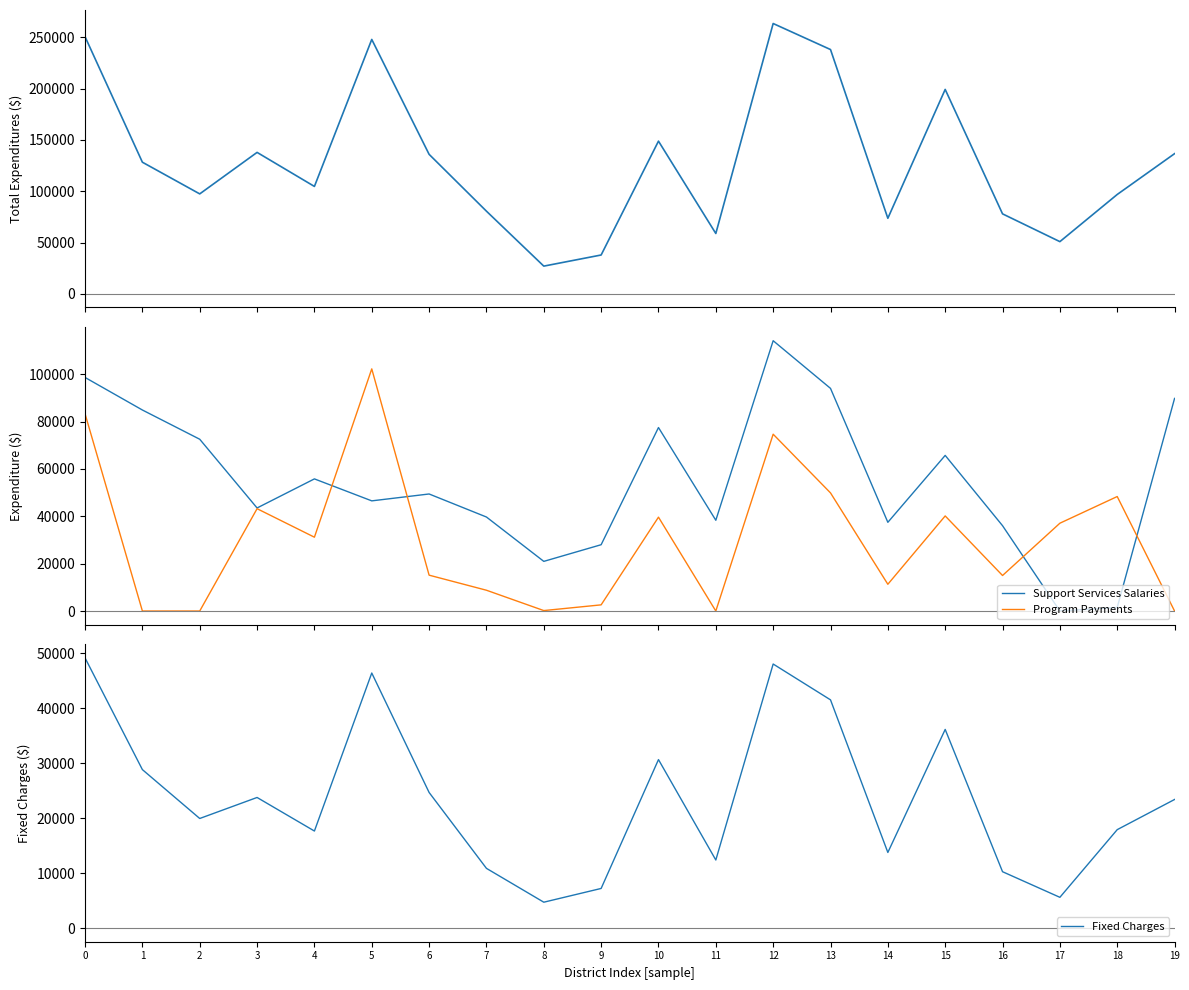

What is the sum of all Program Payments values?

602884.1